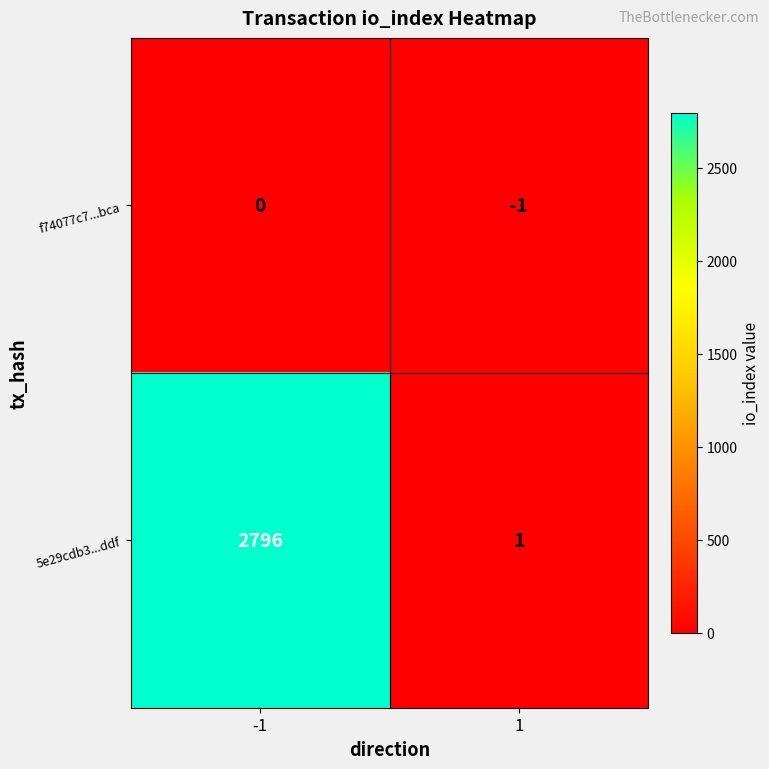

At which category is the sum across all series the highest?

-1